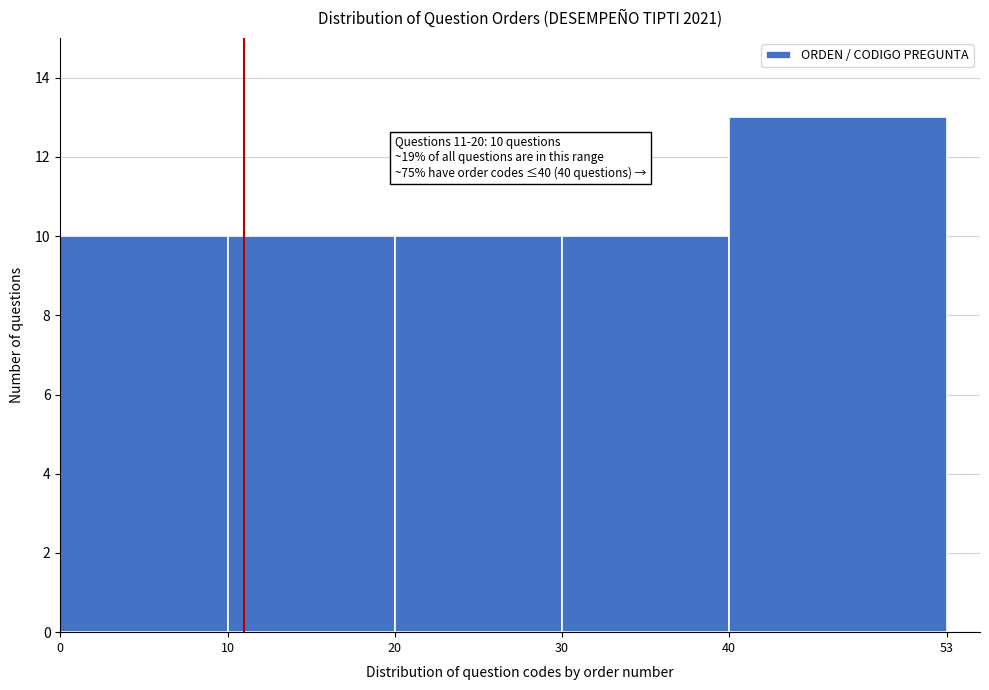

Over which range of the x-axis is the bar tallest?

40 to 53